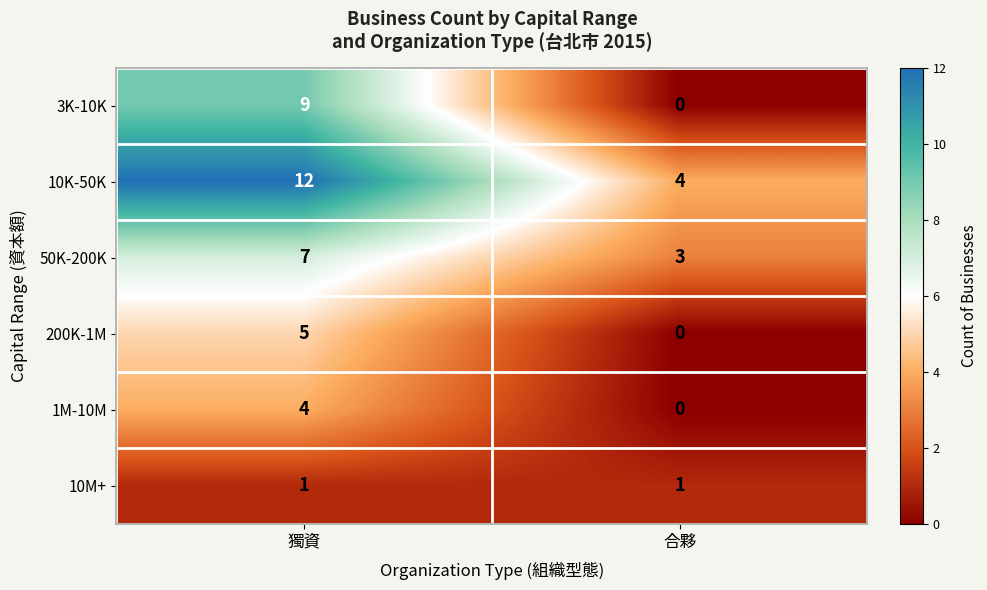

Reading left to right, list all the values displayed in this chart.

3K-10K: 獨資=9	合夥=0
10K-50K: 獨資=12	合夥=4
50K-200K: 獨資=7	合夥=3
200K-1M: 獨資=5	合夥=0
1M-10M: 獨資=4	合夥=0
10M+: 獨資=1	合夥=1